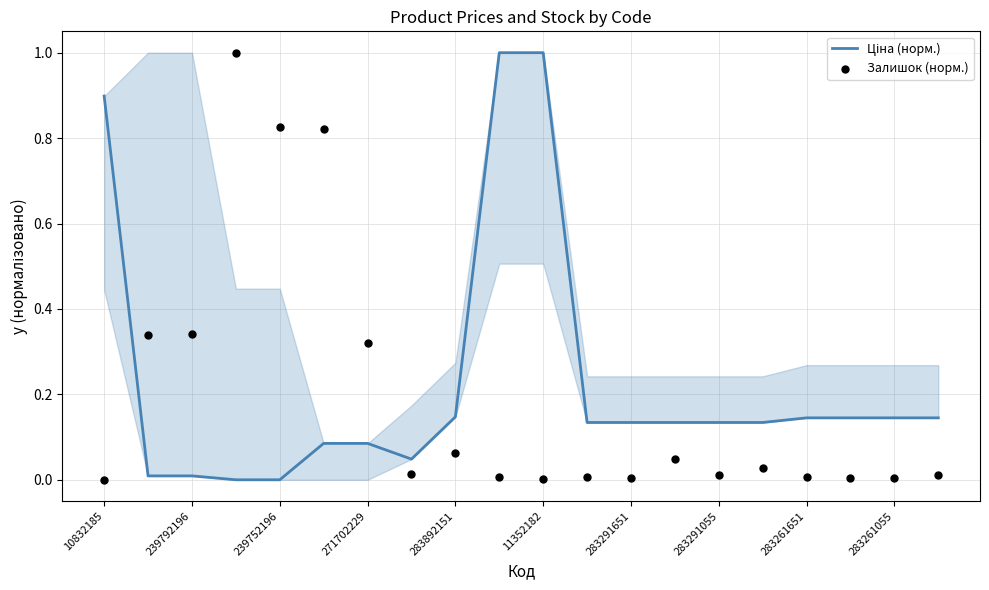

What are all the series names shown in the legend?

Ціна (норм.), Залишок (норм.)